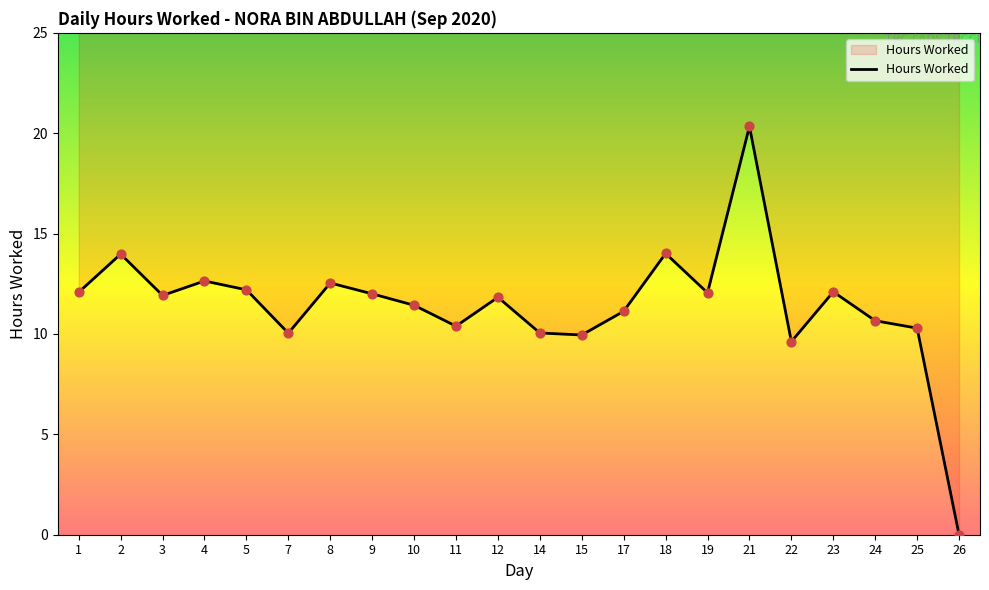

Between 5 and 17, which is larger?

5